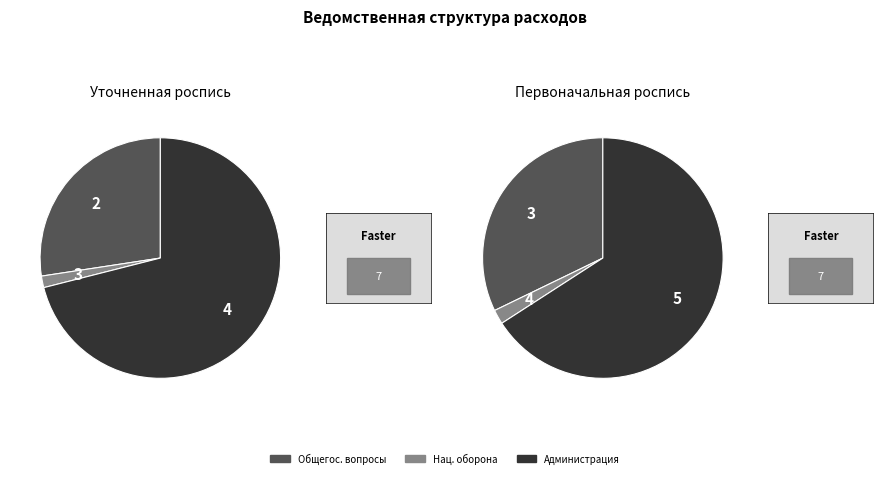

Count the number of slices in the pie.

3